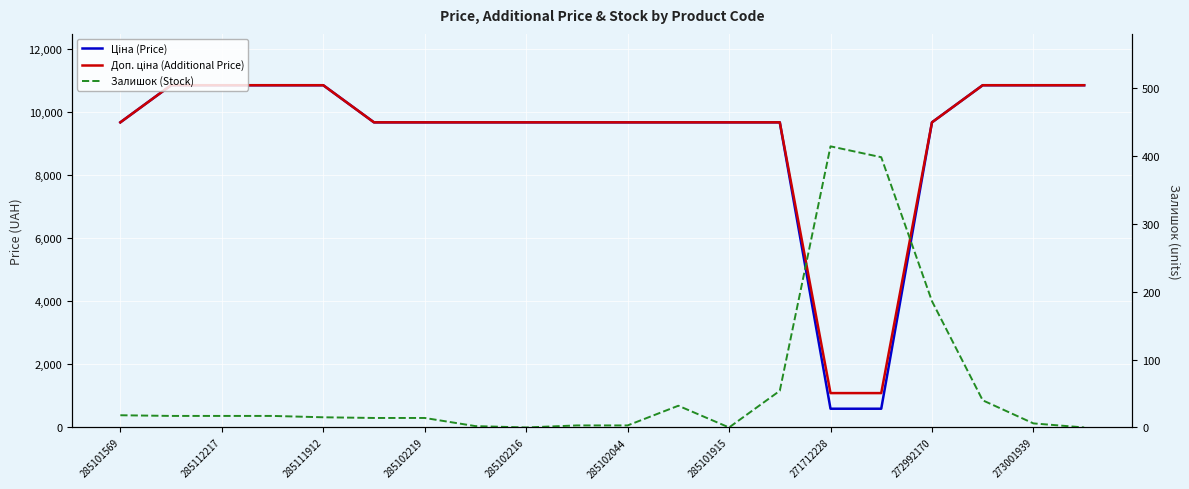

True or false: Доп. ціна (Additional Price) and Ціна (Price) cross at least once.

False